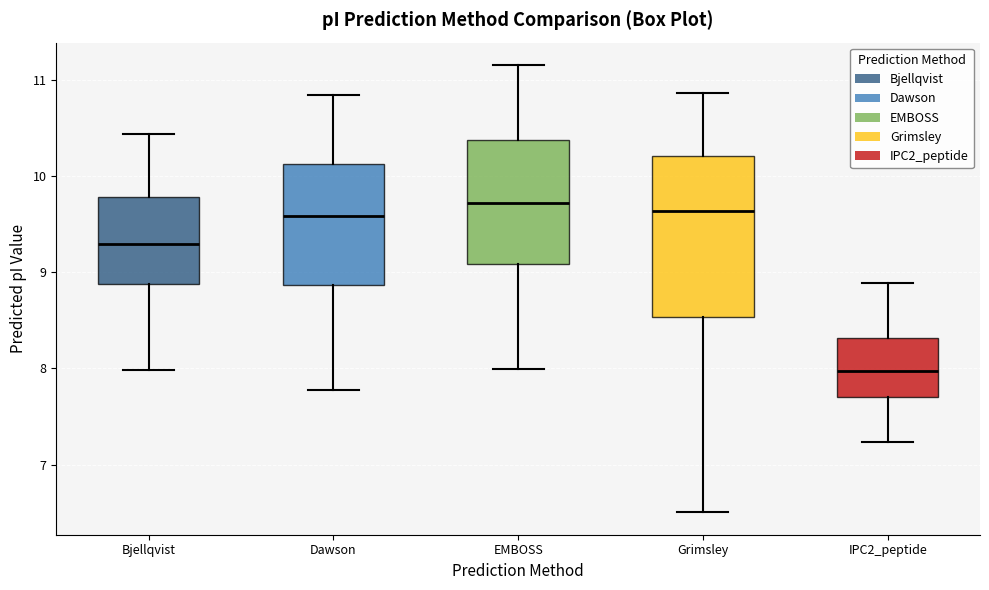

Where is the upper edge of the box for EMBOSS on the y-axis? The values are not printed on the chart, so give them approximately, as read against the axis.

10.4